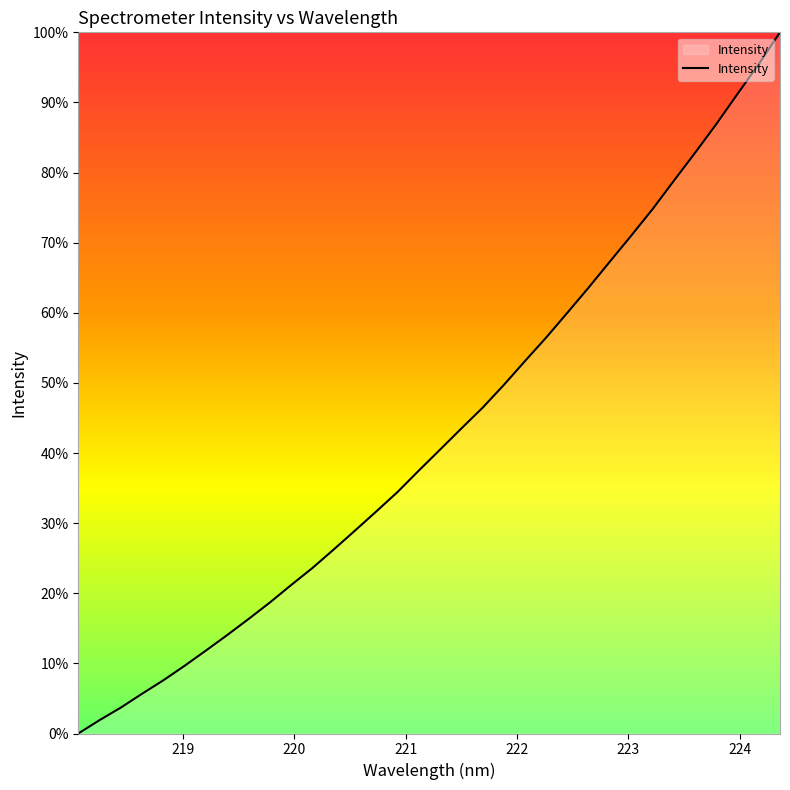

Does the chart have visible grid lines?

No